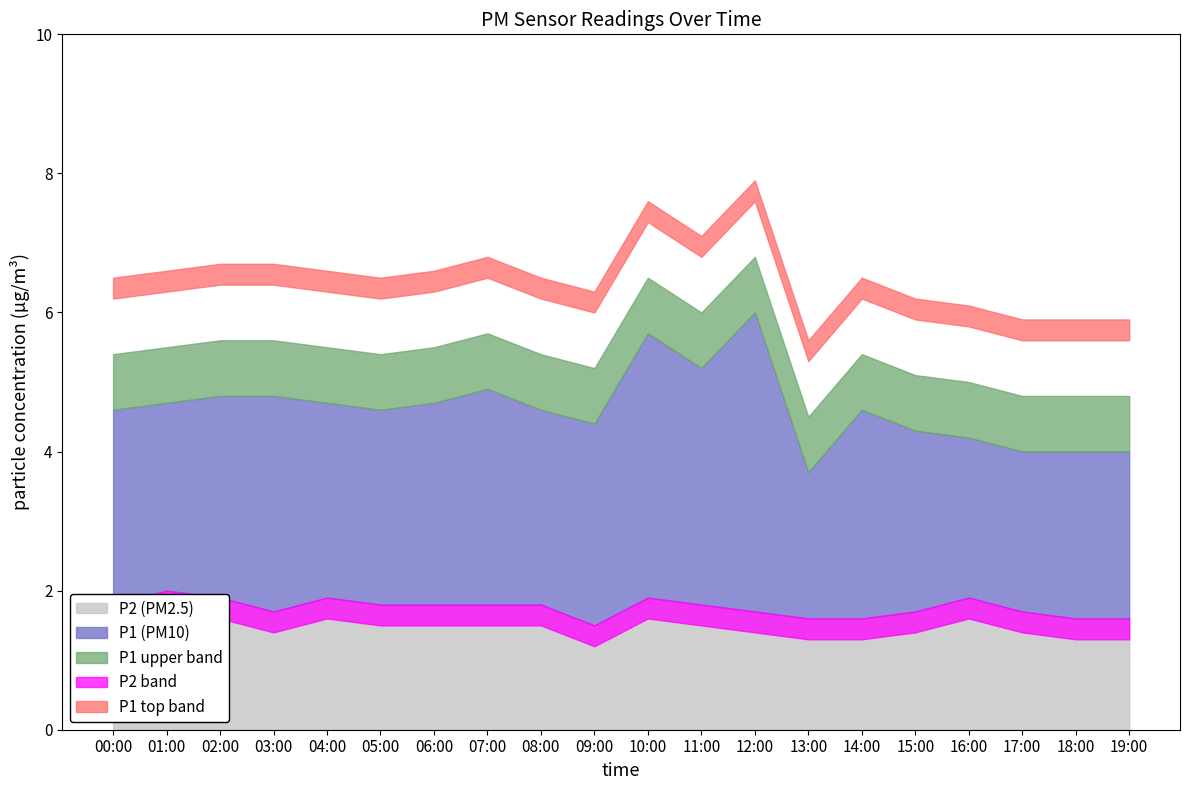

Is the value of P1 at 07:00 greater than the value of P2 at 01:00?

Yes